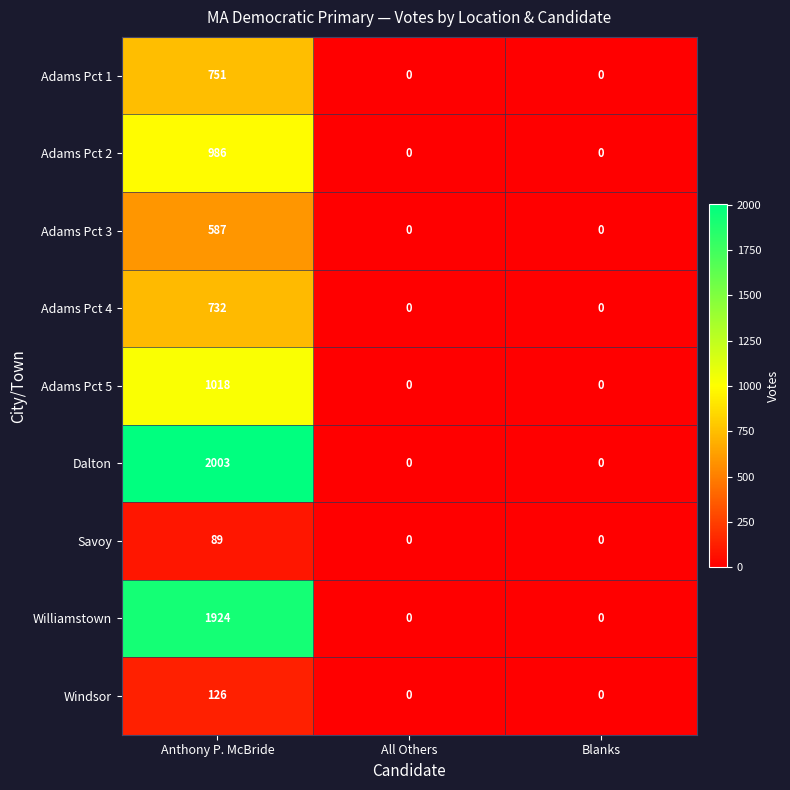

Which series has the largest total across all categories?

Dalton